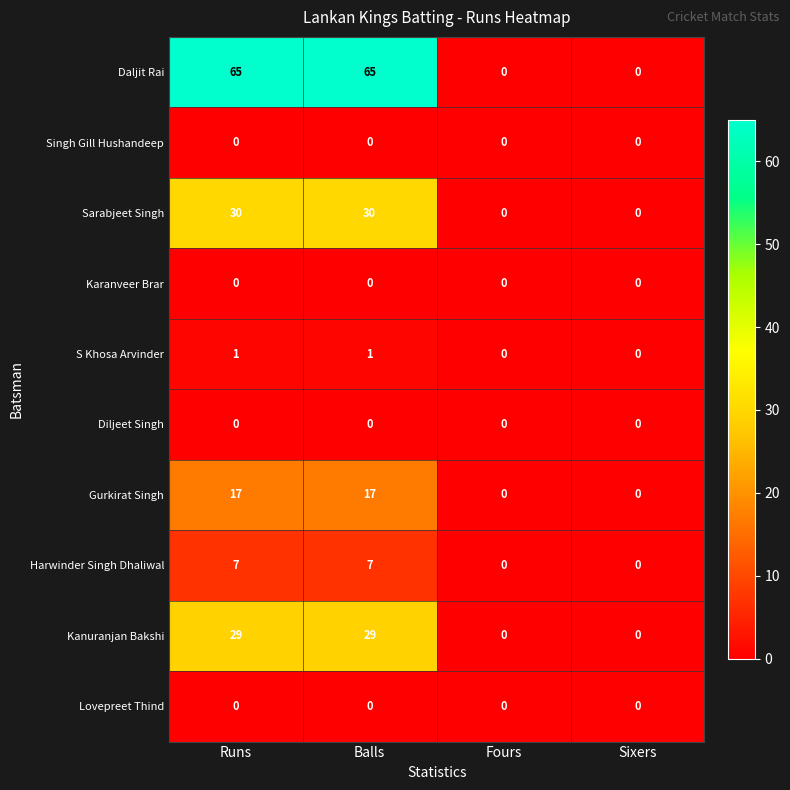

At how many categories does at least one series exceed 48?

2